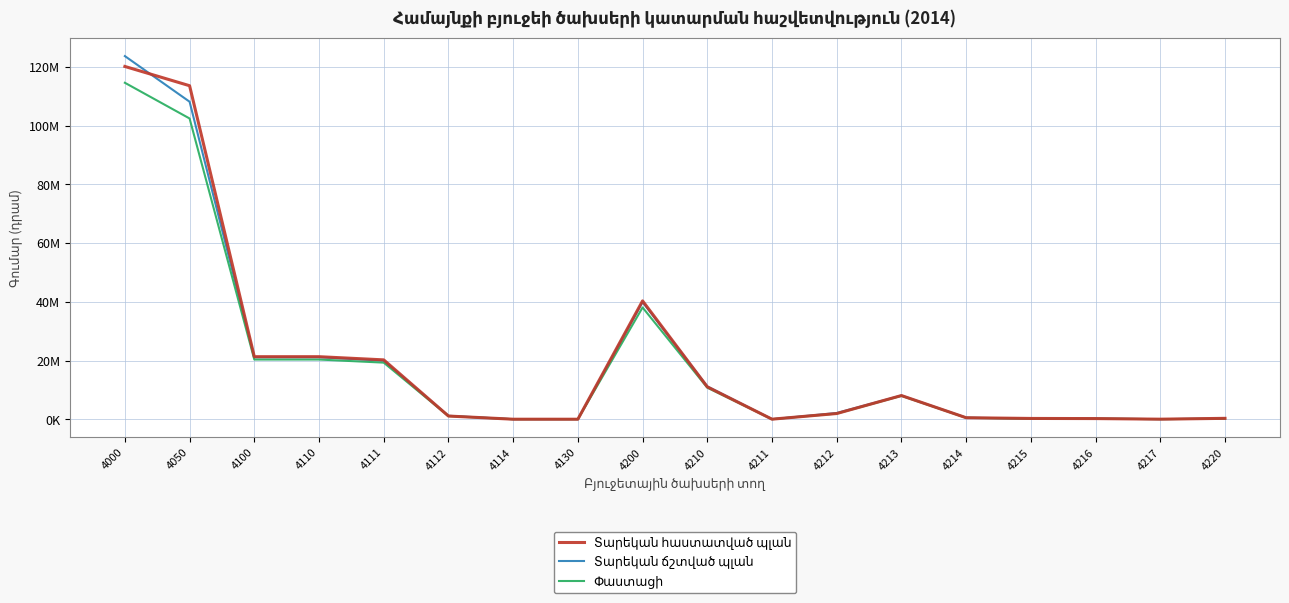

What is the minimum value shown in the chart?

627.0